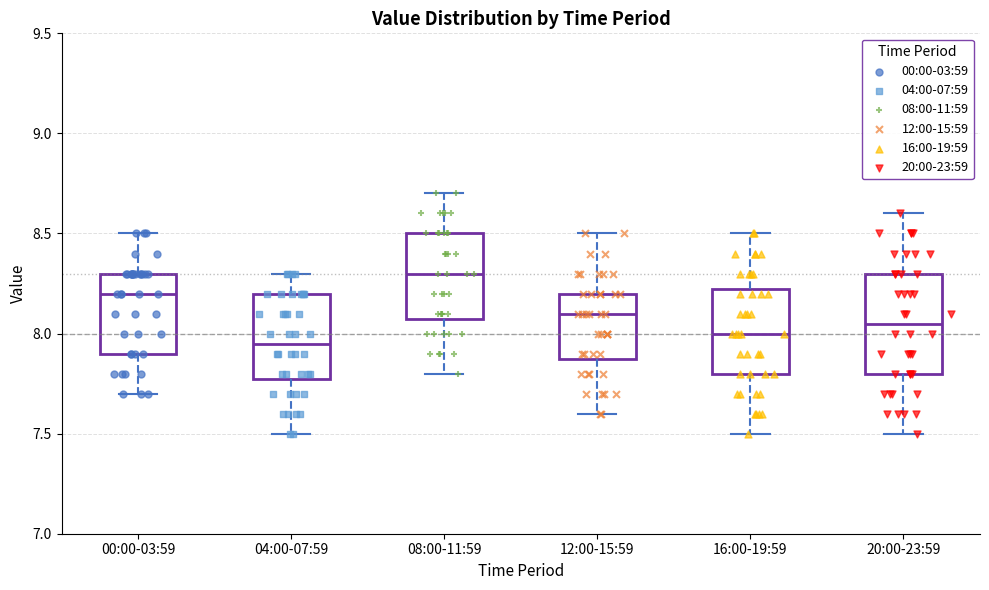

Which box has the highest median line?

08:00-11:59